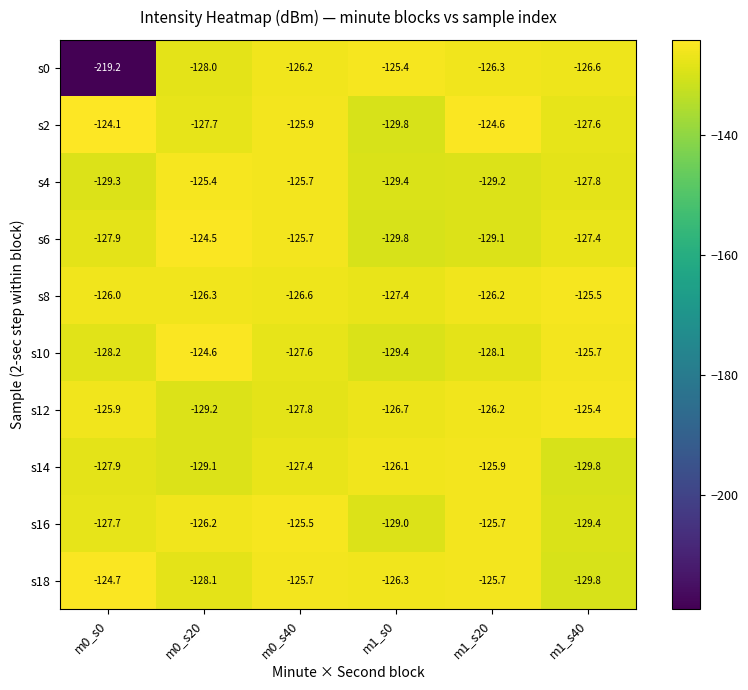

Which series has the largest total across all categories?

s8